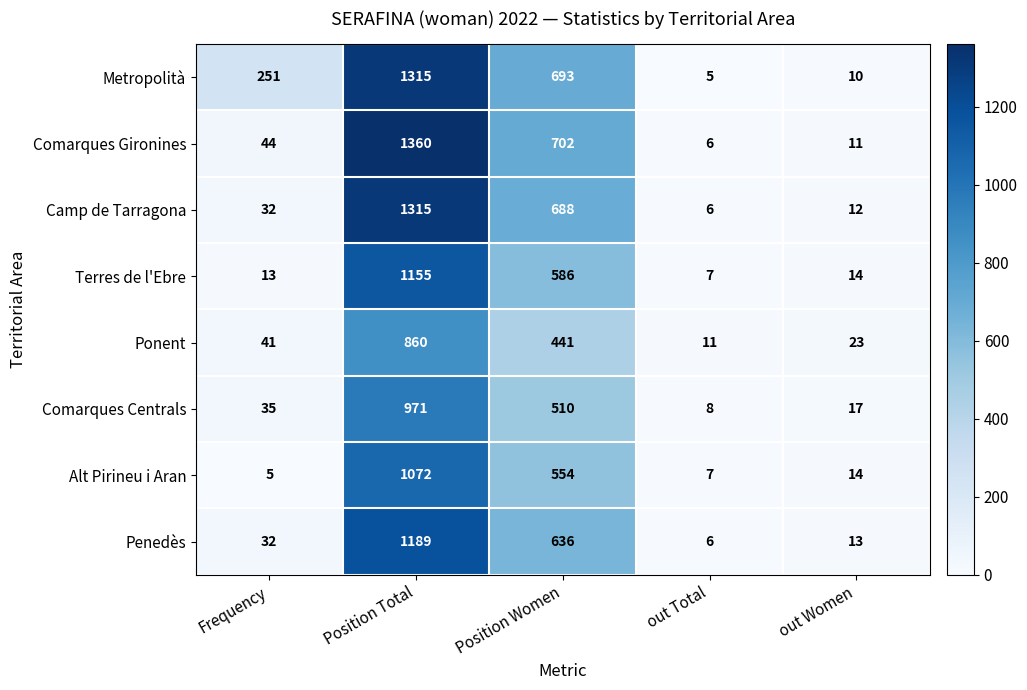

How many distinct data groups are displayed?

8